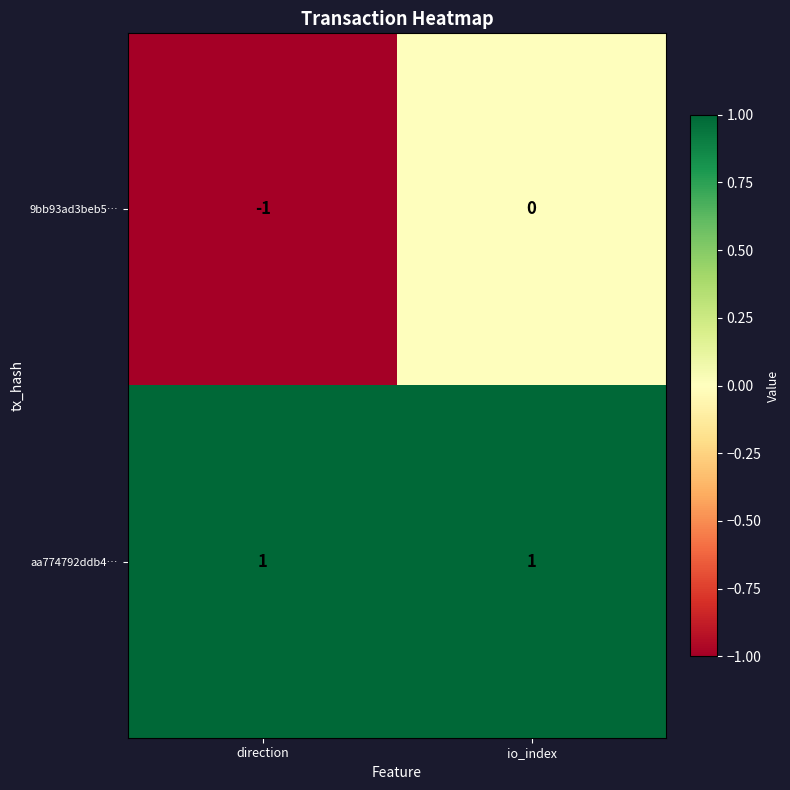

The aa774792ddb4… series shows 2 at direction. True or false?

False